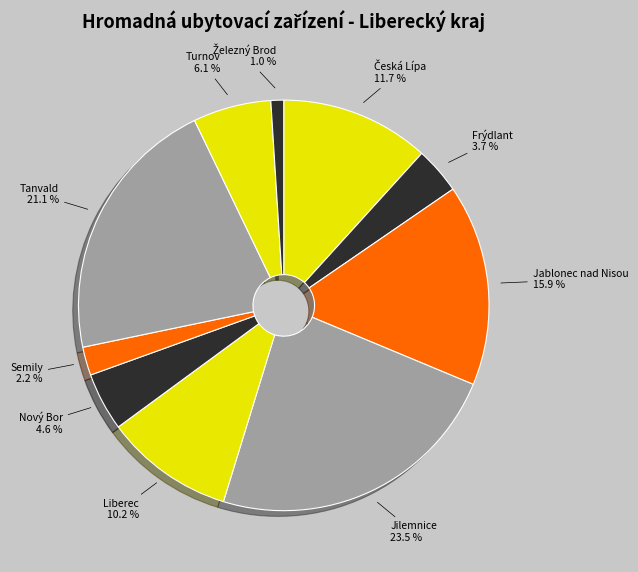

Which has a higher value, Liberec or Tanvald?

Tanvald